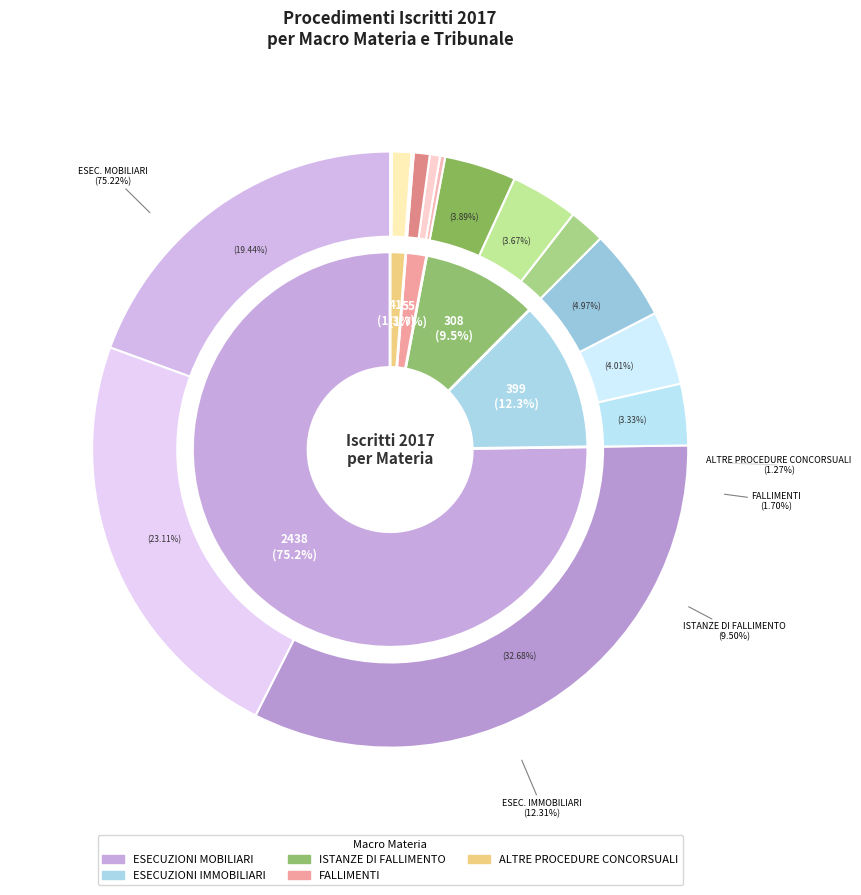

Which category has the biggest portion of the pie?

ESECUZIONI MOBILIARI